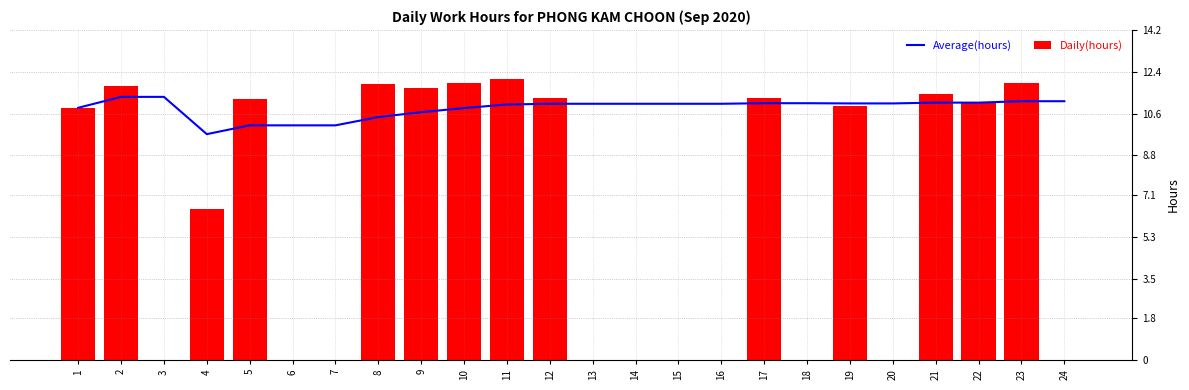

What is the sum of the Average(hours) values at 22 and 6?

21.2